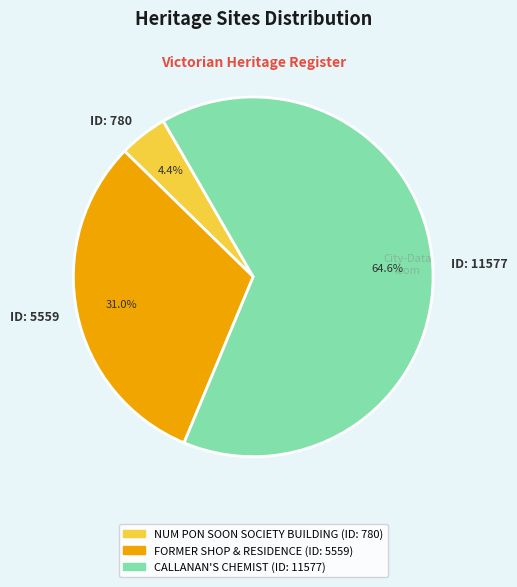

To the nearest percent, what is the combined percentage of CALLANAN'S CHEMIST and FORMER SHOP & RESIDENCE?

96%